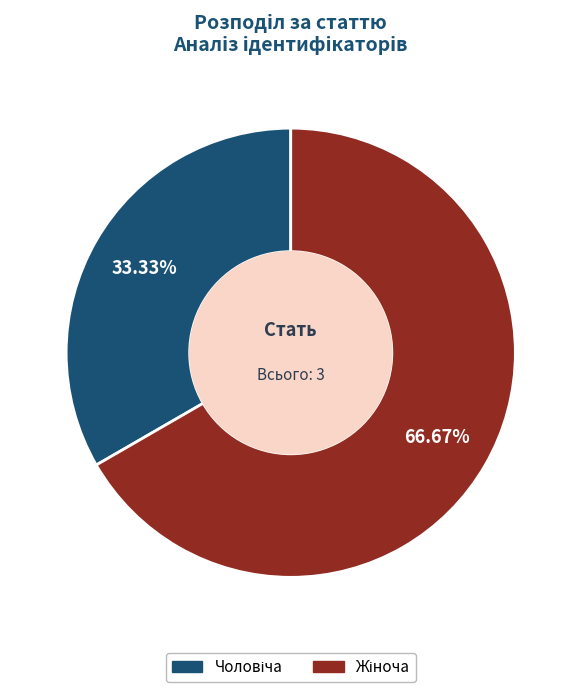

Does any single category account for the majority?

Yes